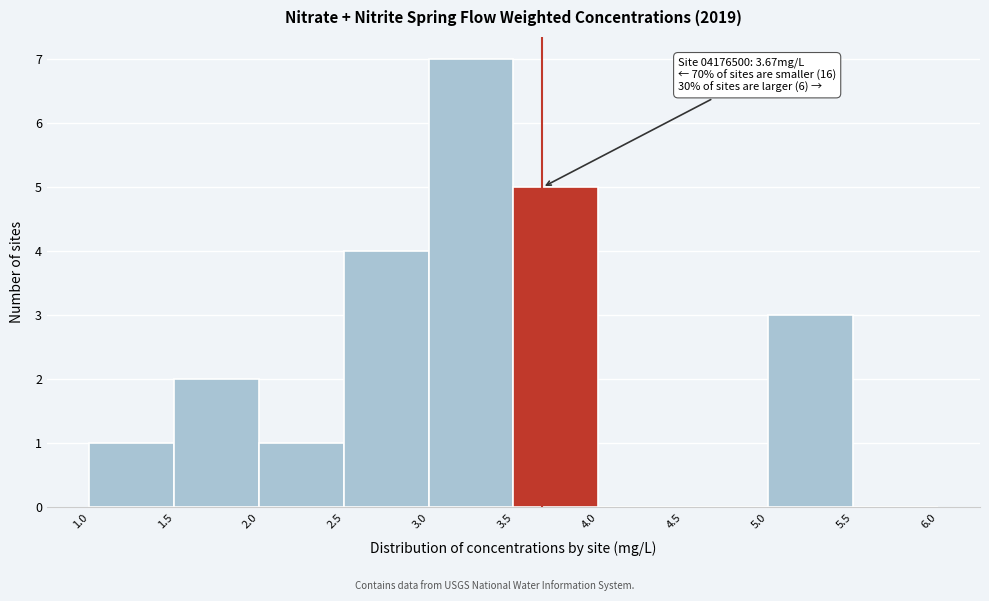

Over which range of the x-axis is the bar tallest?

3.0 to 3.5